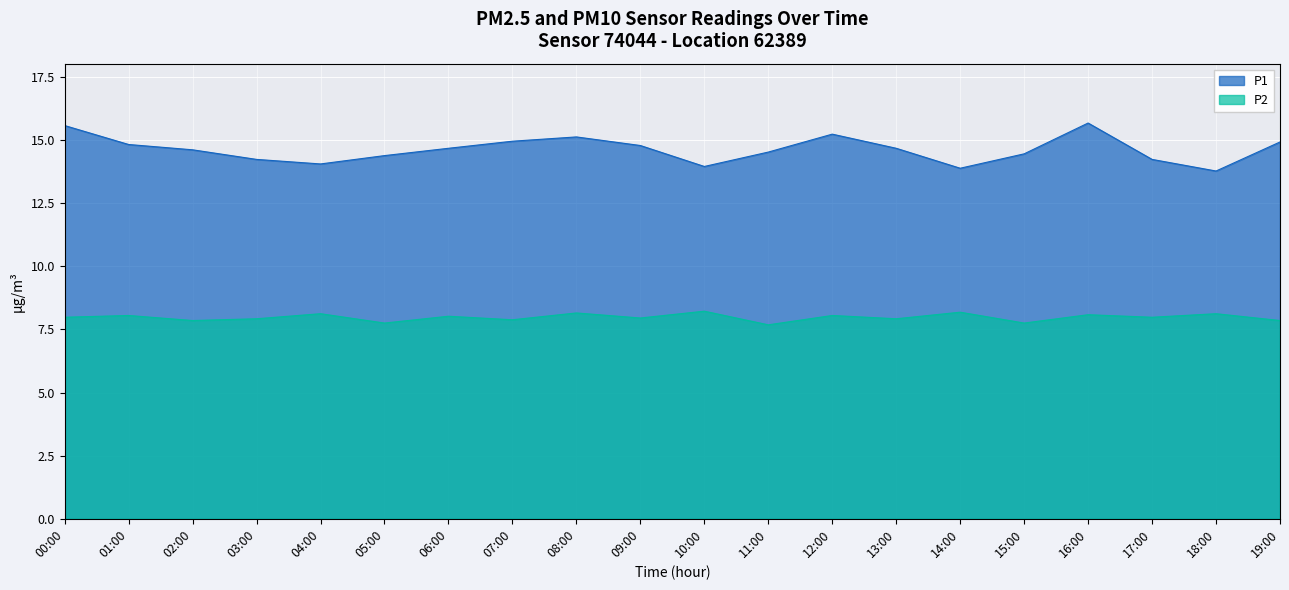

What is the difference between the maximum and second lowest values in the P2 series?

0.5